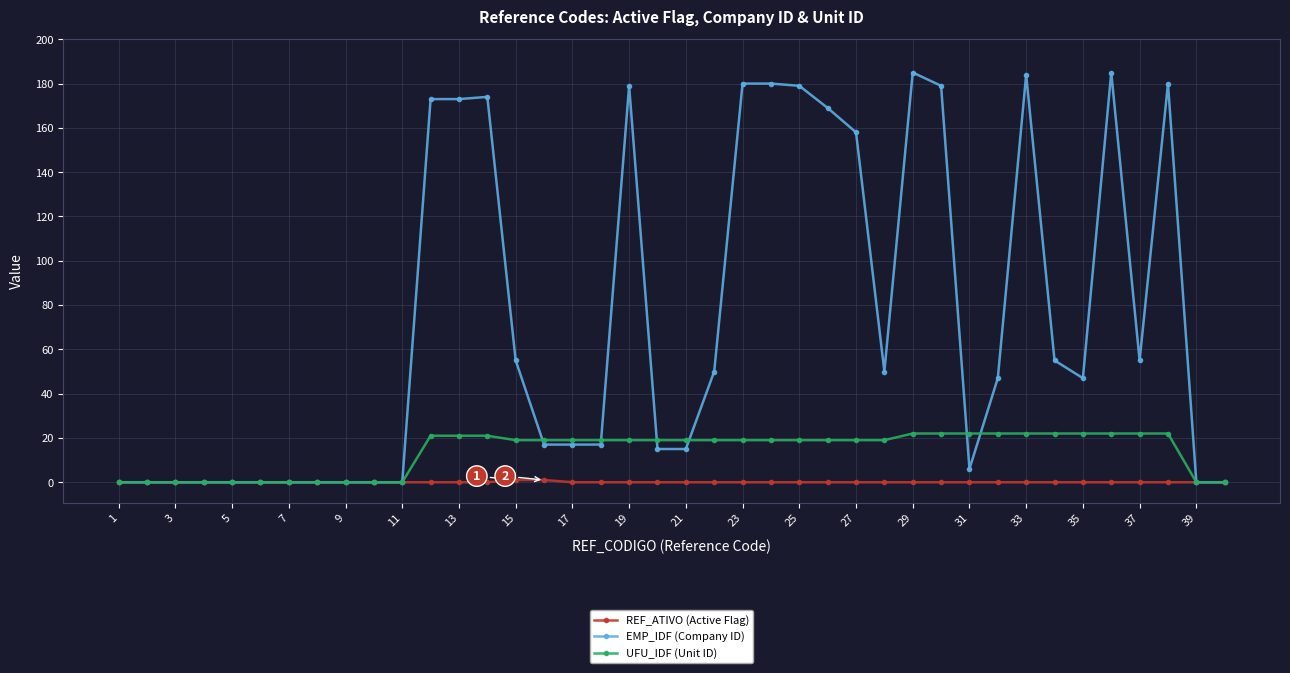

Is this an area chart (filled region under the line)?

No